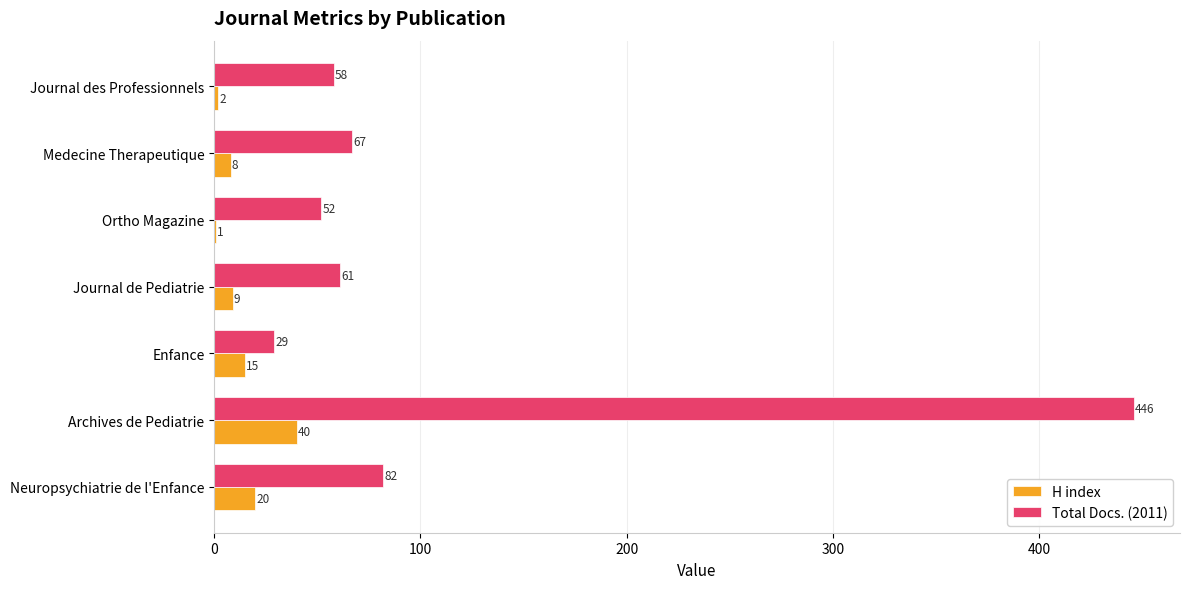

What is the approximate value of Total Docs. (2011) at Archives de Pediatrie, to the nearest 10?

450